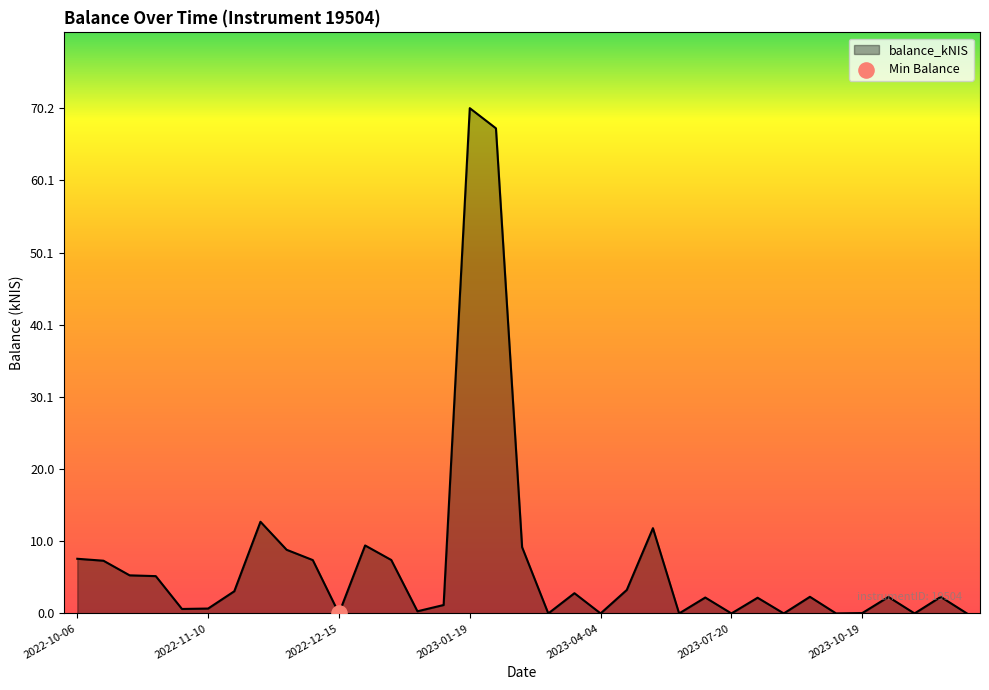

What is the maximum value shown in the chart?

70.2